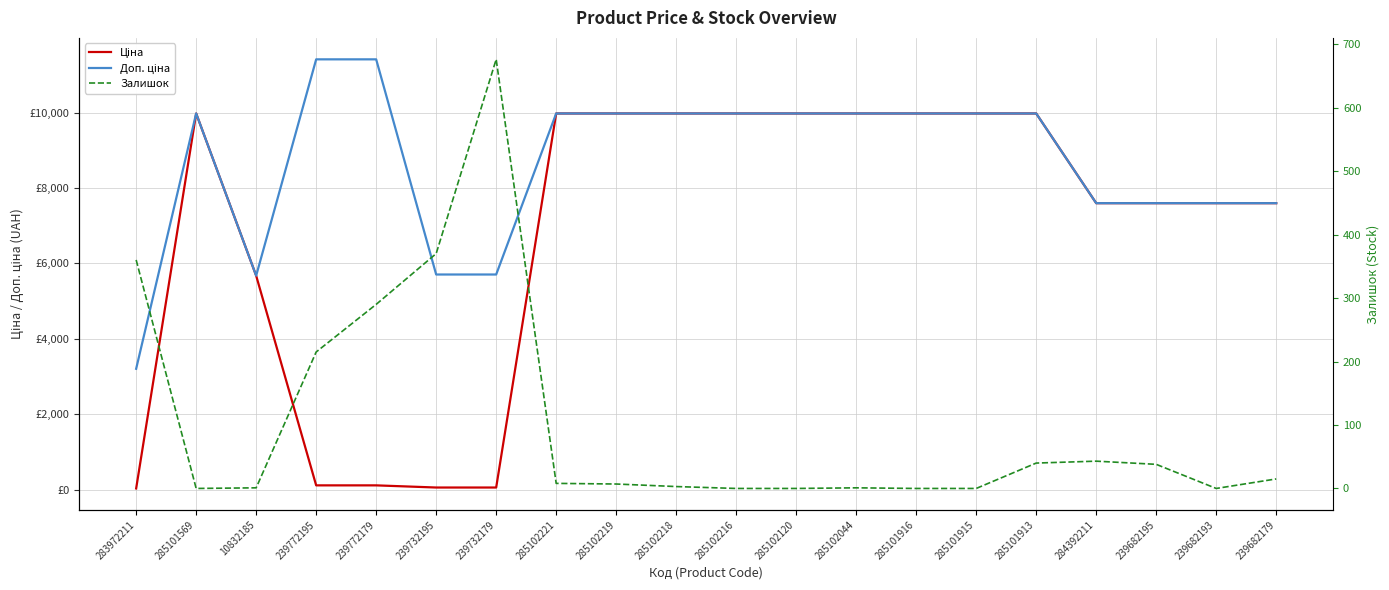

Between 285102216 and 239682193, which series saw the biggest shift?

Ціна